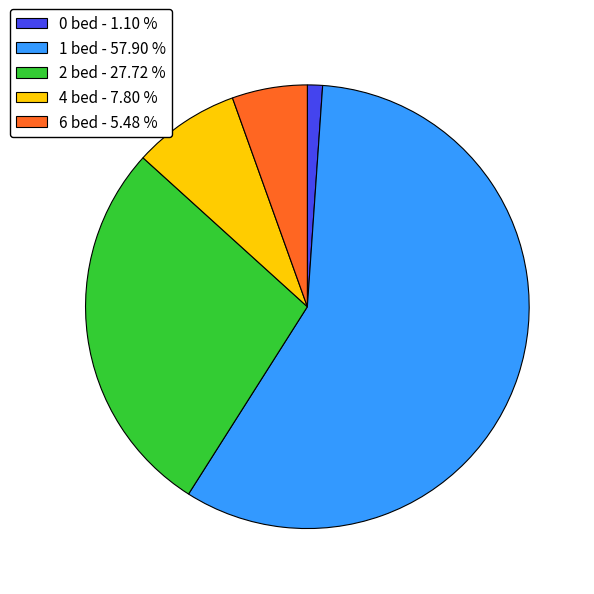

Does 1 bed account for over 50% of the chart?

Yes